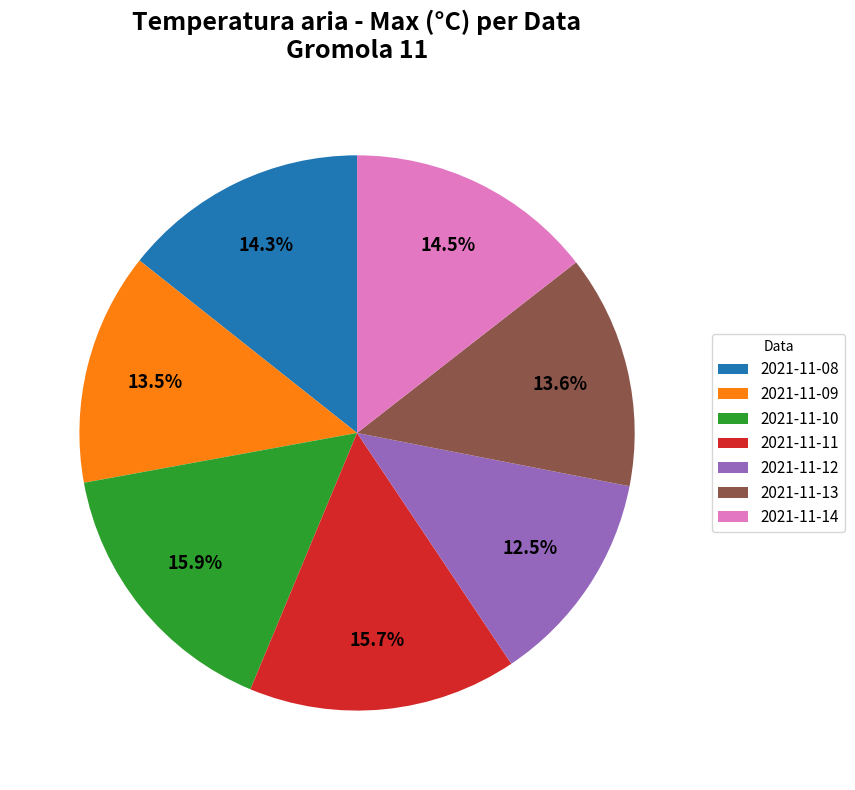

Do 2021-11-12 and 2021-11-11 together represent more than half of the pie?

No